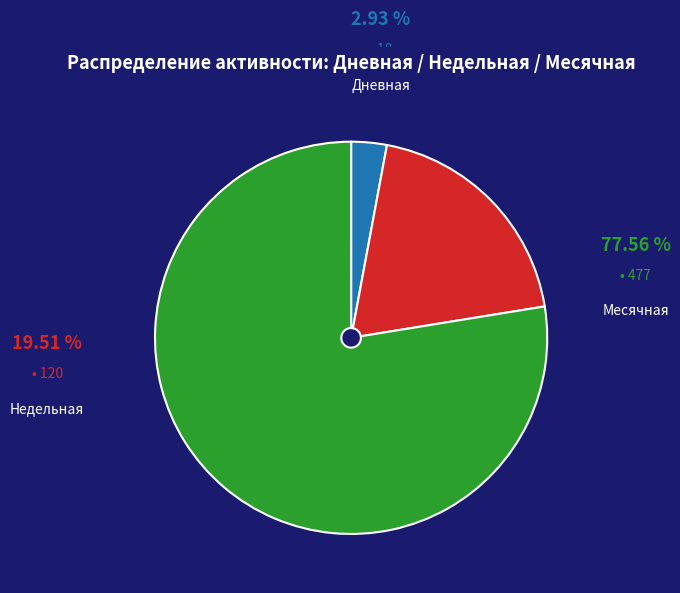

Rank the categories by value from highest to lowest.

Месячная, Недельная, Дневная